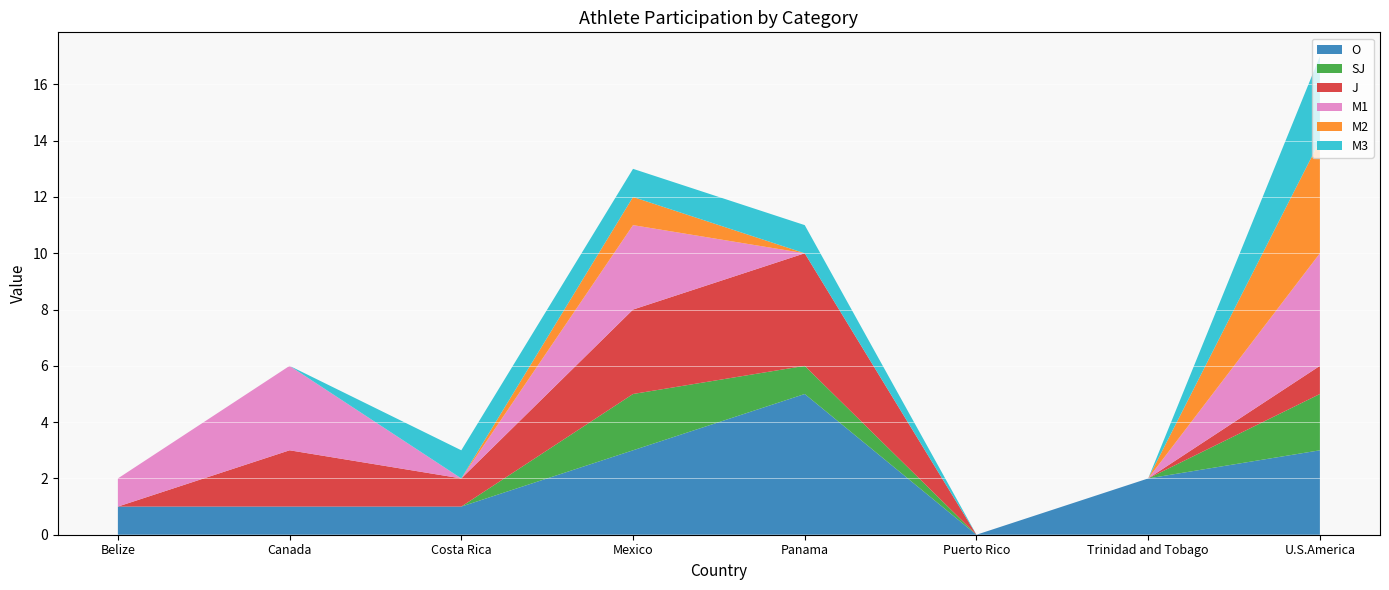

Reading left to right, what are all the values shown in this chart?

O: 1	1	1	3	5	0	2	3
SJ: 0	0	0	2	1	0	0	2
J: 0	2	1	3	4	0	0	1
M1: 1	3	0	3	0	0	0	4
M2: 0	0	0	1	0	0	0	4
M3: 0	0	1	1	1	0	0	3